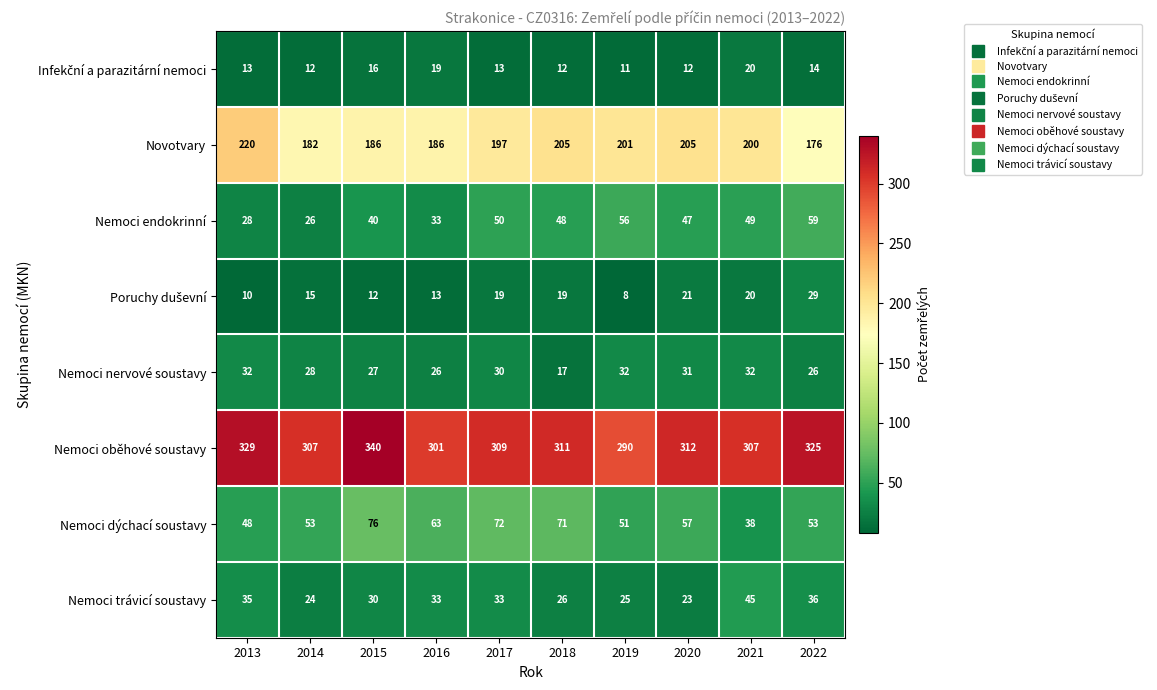

What is the difference between the highest and lowest values at 2019?

282